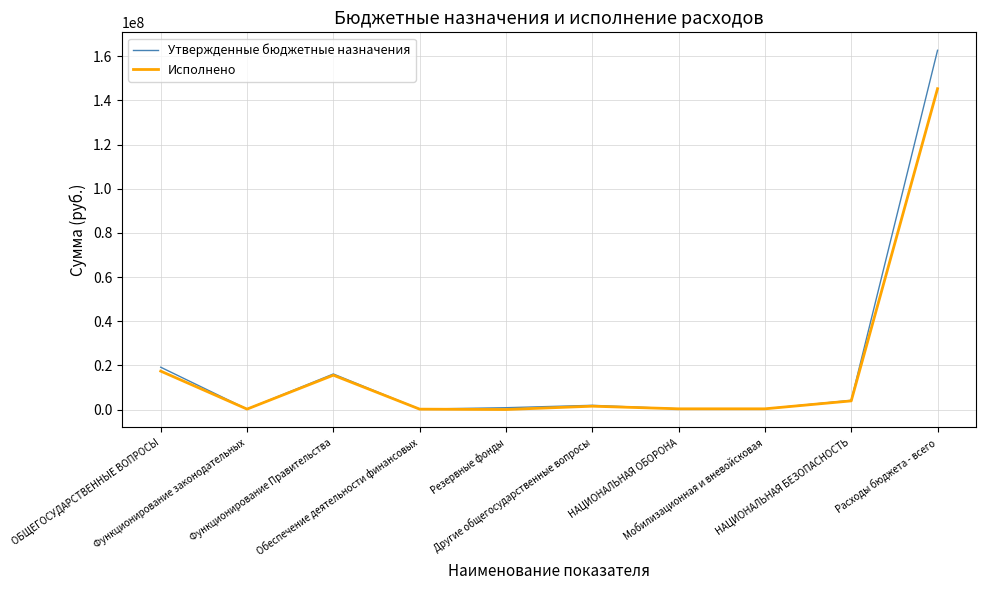

How many series are shown in this chart?

2